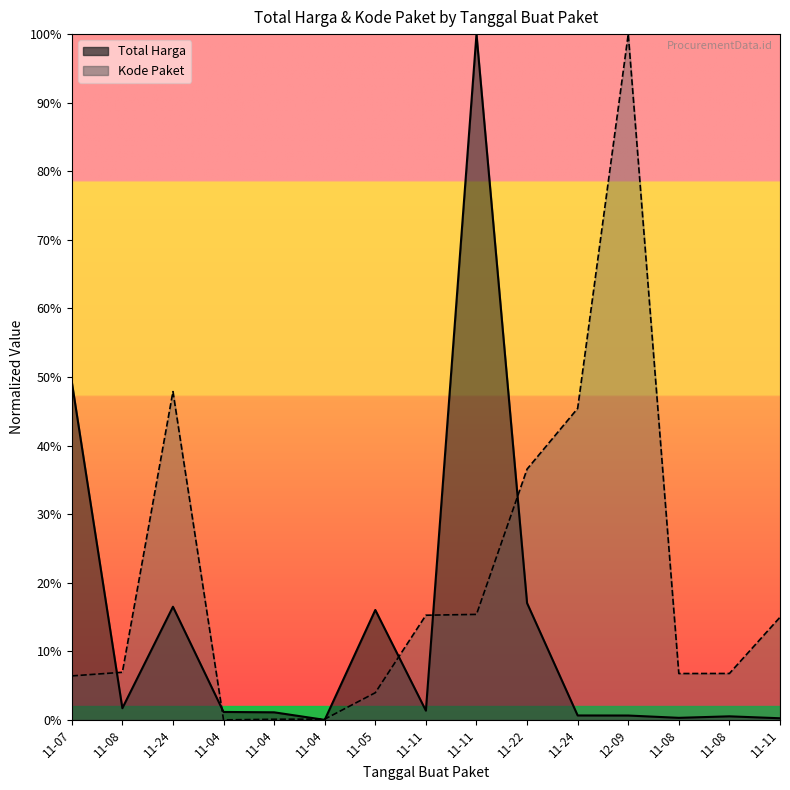

In Total Harga, how many points are higher than both neighbors (excluding endpoints)?

4